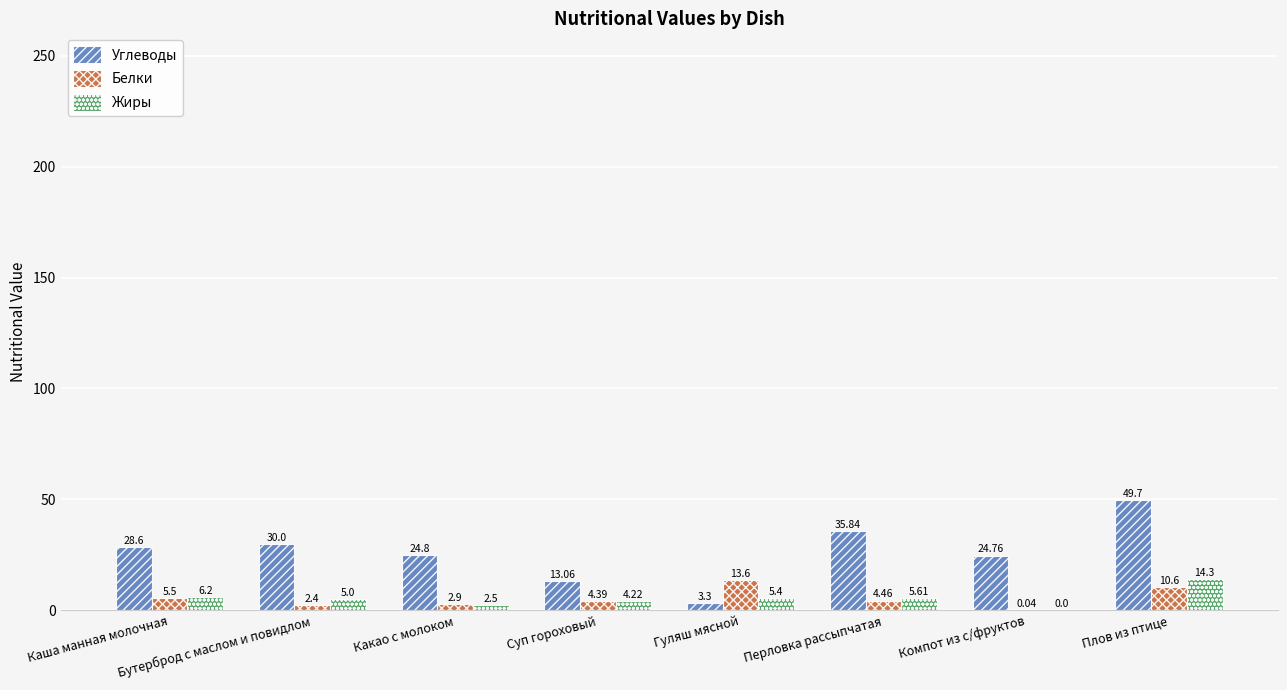

True or false: Углеводы has a value of 11.8 at Компот из с/фруктов.

False